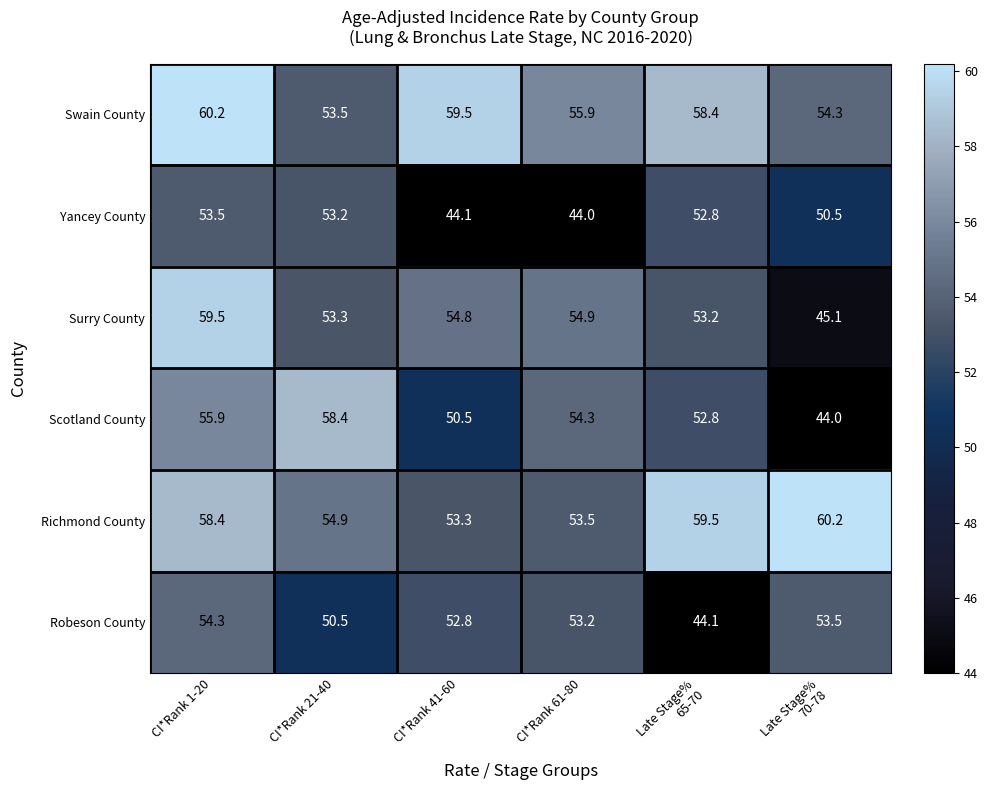

Between CI*Rank 1-20 and CI*Rank 61-80, which series saw the biggest shift?

Yancey County